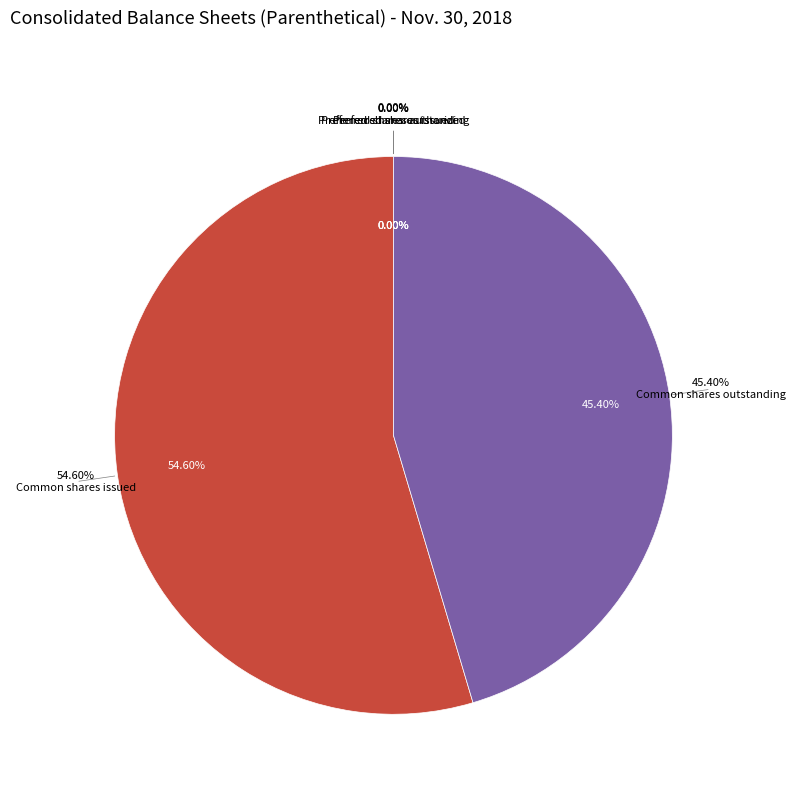

Which slice is the smallest?

Preferred shares authorized